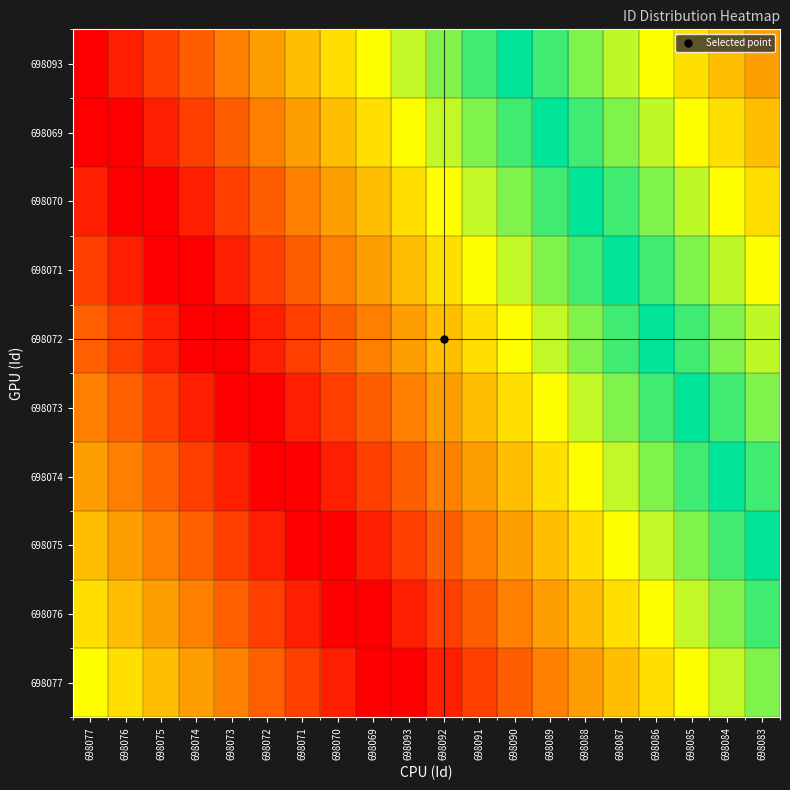

Reading left to right, extract all data points from this chart.

698077: 698077=698077	698076=698076	698075=698075	698074=698074	698073=698073	698072=698072	698071=698071	698070=698070	698069=698069	698093=698093	698092=698092	698091=698091	698090=698090	698089=698089	698088=698088	698087=698087	698086=698086	698085=698085	698084=698084	698083=698083
698076: 698077=698076	698076=698075	698075=698074	698074=698073	698073=698072	698072=698071	698071=698070	698070=698069	698069=698093	698093=698092	698092=698091	698091=698090	698090=698089	698089=698088	698088=698087	698087=698086	698086=698085	698085=698084	698084=698083	698083=698082
698075: 698077=698075	698076=698074	698075=698073	698074=698072	698073=698071	698072=698070	698071=698069	698070=698093	698069=698092	698093=698091	698092=698090	698091=698089	698090=698088	698089=698087	698088=698086	698087=698085	698086=698084	698085=698083	698084=698082	698083=698081
698074: 698077=698074	698076=698073	698075=698072	698074=698071	698073=698070	698072=698069	698071=698093	698070=698092	698069=698091	698093=698090	698092=698089	698091=698088	698090=698087	698089=698086	698088=698085	698087=698084	698086=698083	698085=698082	698084=698081	698083=698080
698073: 698077=698073	698076=698072	698075=698071	698074=698070	698073=698069	698072=698093	698071=698092	698070=698091	698069=698090	698093=698089	698092=698088	698091=698087	698090=698086	698089=698085	698088=698084	698087=698083	698086=698082	698085=698081	698084=698080	698083=698079
698072: 698077=698072	698076=698071	698075=698070	698074=698069	698073=698093	698072=698092	698071=698091	698070=698090	698069=698089	698093=698088	698092=698087	698091=698086	698090=698085	698089=698084	698088=698083	698087=698082	698086=698081	698085=698080	698084=698079	698083=698078
698071: 698077=698071	698076=698070	698075=698069	698074=698093	698073=698092	698072=698091	698071=698090	698070=698089	698069=698088	698093=698087	698092=698086	698091=698085	698090=698084	698089=698083	698088=698082	698087=698081	698086=698080	698085=698079	698084=698078	698083=698077
698070: 698077=698070	698076=698069	698075=698093	698074=698092	698073=698091	698072=698090	698071=698089	698070=698088	698069=698087	698093=698086	698092=698085	698091=698084	698090=698083	698089=698082	698088=698081	698087=698080	698086=698079	698085=698078	698084=698077	698083=698076
698069: 698077=698069	698076=698093	698075=698092	698074=698091	698073=698090	698072=698089	698071=698088	698070=698087	698069=698086	698093=698085	698092=698084	698091=698083	698090=698082	698089=698081	698088=698080	698087=698079	698086=698078	698085=698077	698084=698076	698083=698075
698093: 698077=698093	698076=698092	698075=698091	698074=698090	698073=698089	698072=698088	698071=698087	698070=698086	698069=698085	698093=698084	698092=698083	698091=698082	698090=698081	698089=698080	698088=698079	698087=698078	698086=698077	698085=698076	698084=698075	698083=698074